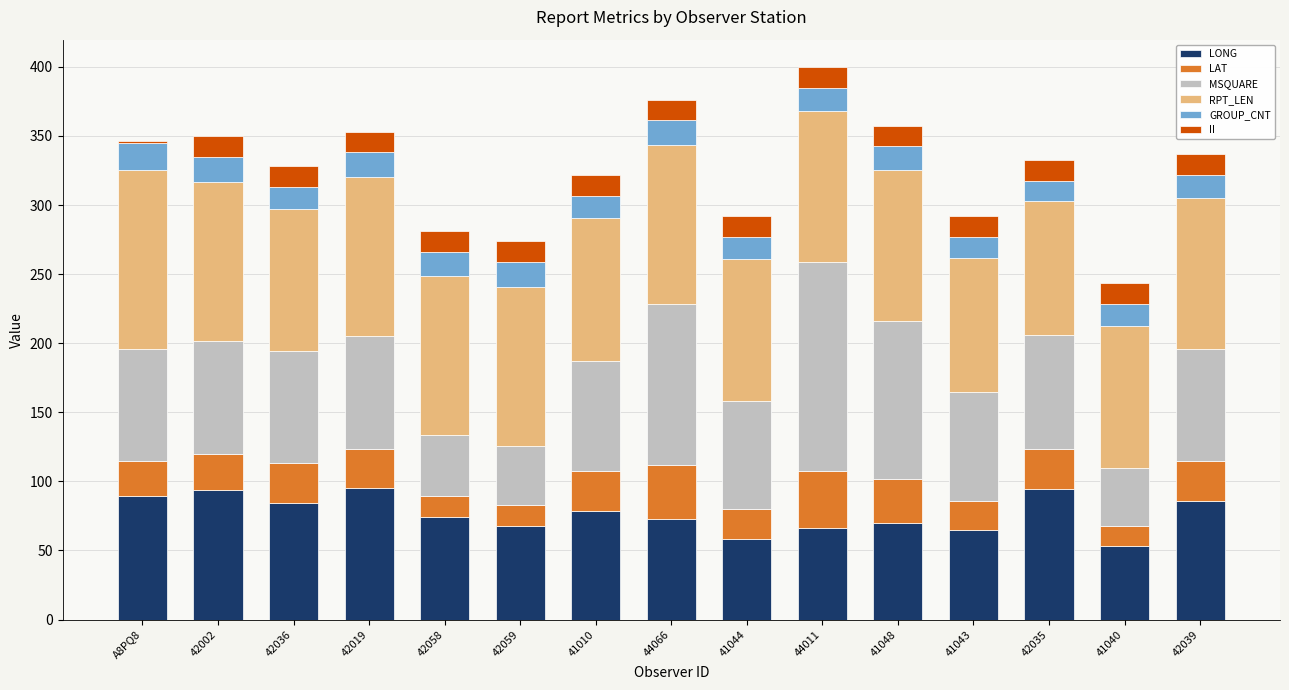

What is the highest value of the LONG series?

95.3